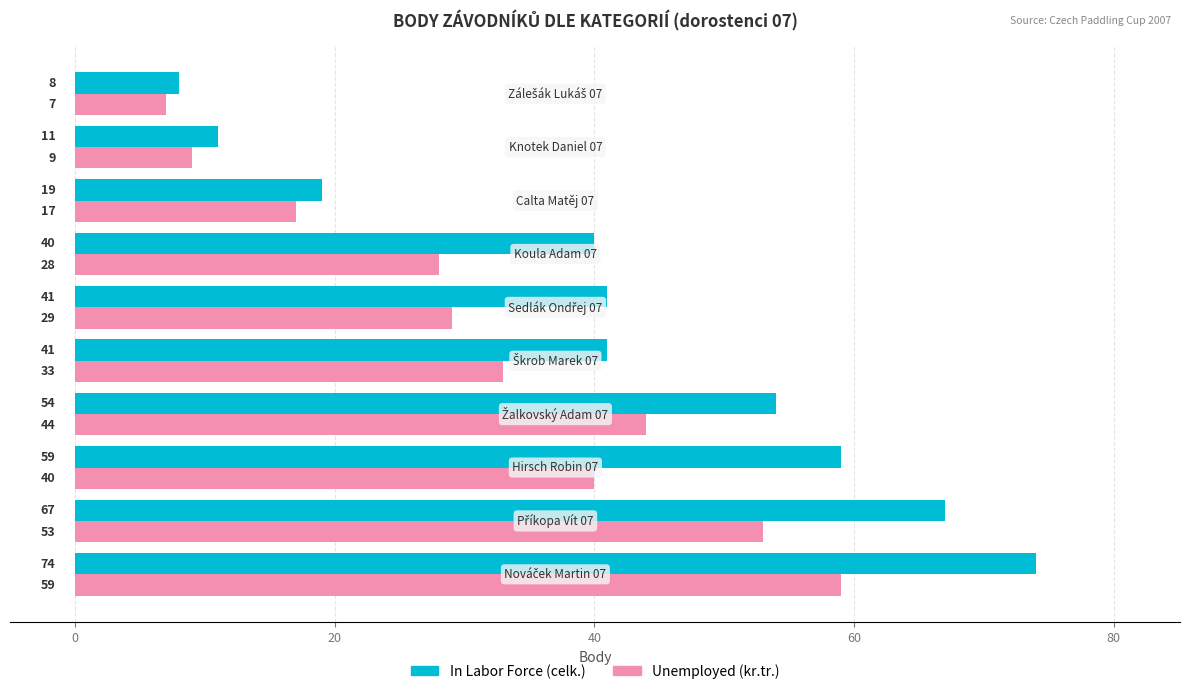

List the series in order of their peak value, lowest first.

Unemployed (kr.tr.), In Labor Force (celk.)